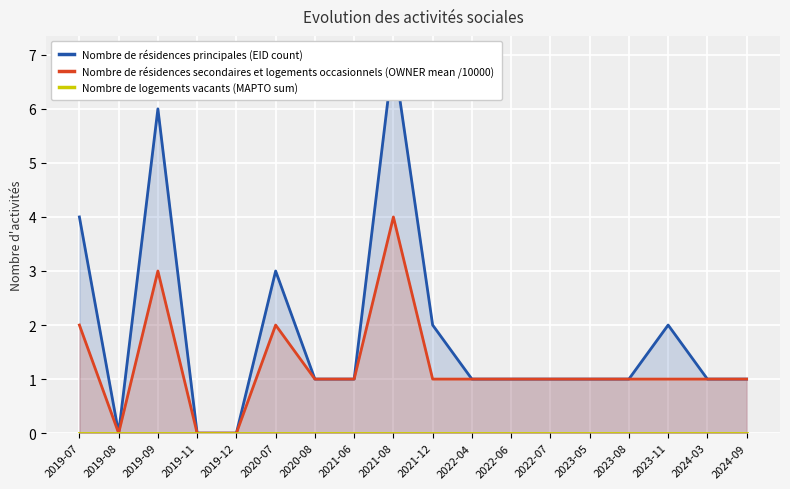

Rank the series at 2019-07 from highest to lowest value.

Nombre de résidences principales (EID count), Nombre de résidences secondaires et logements occasionnels (OWNER mean /10000), Nombre de logements vacants (MAPTO sum)